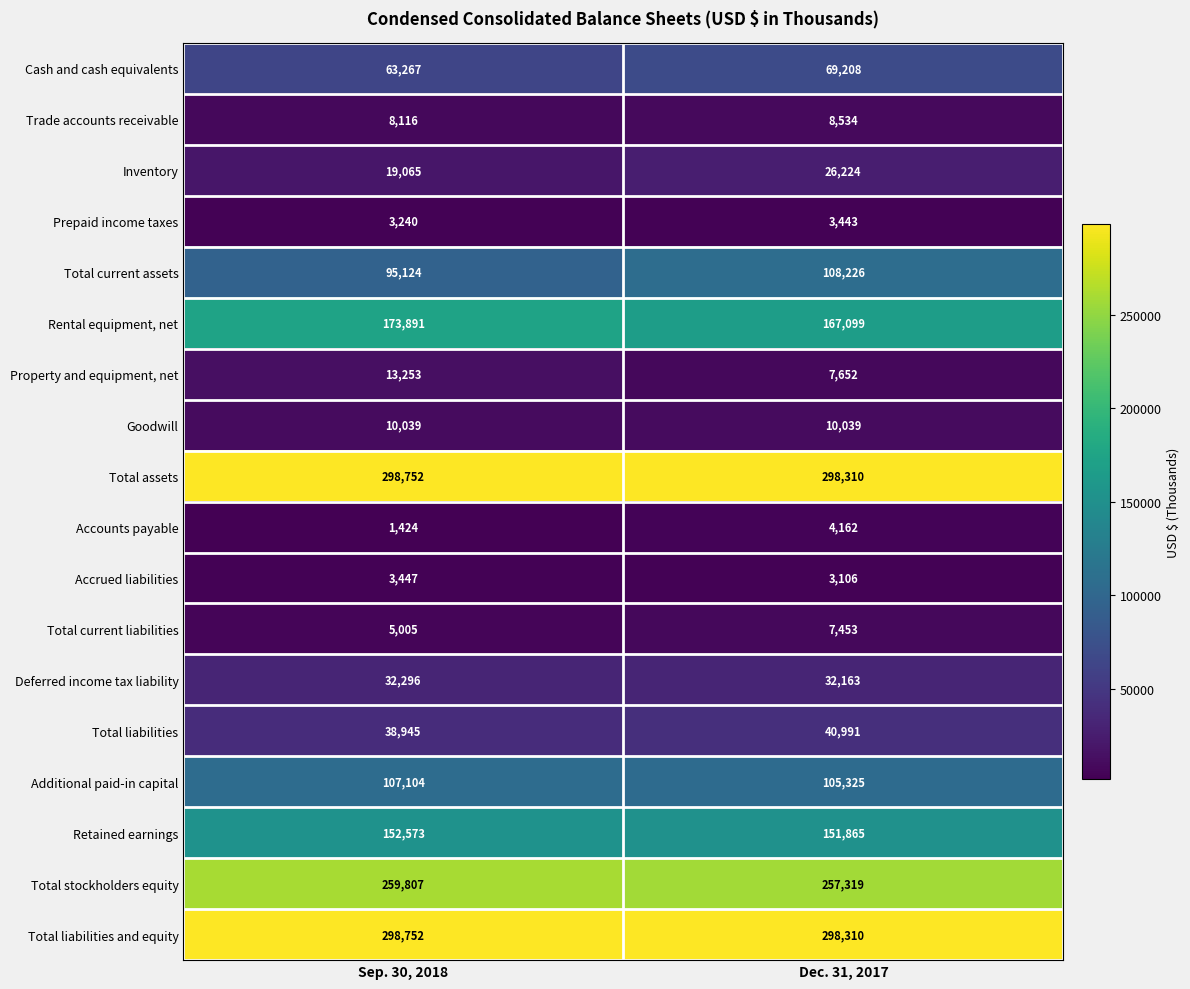

How many data points does each series have?

2